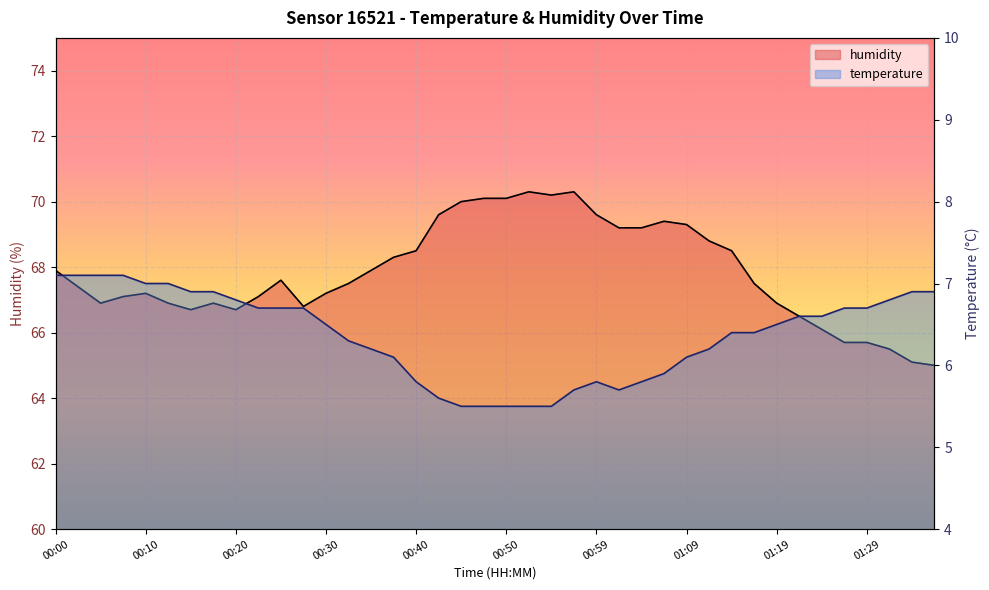

What is the difference between the maximum and second lowest values in the humidity series?

5.2